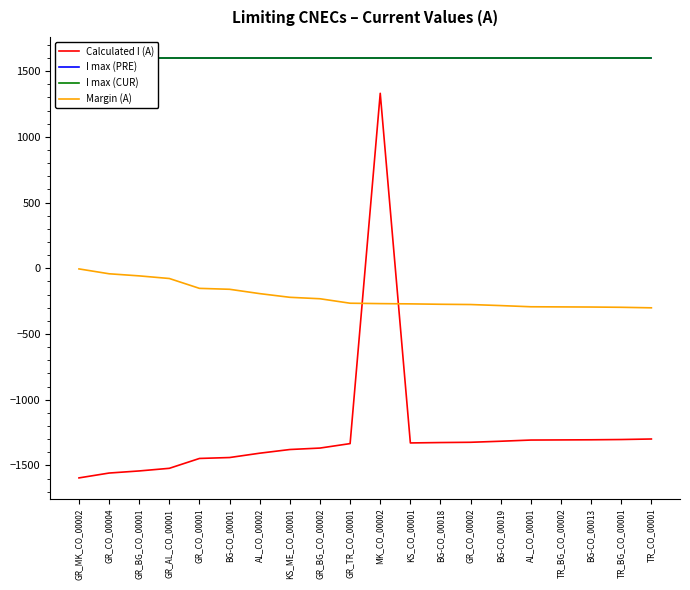

What position from the right is BG-CO_00019?

6